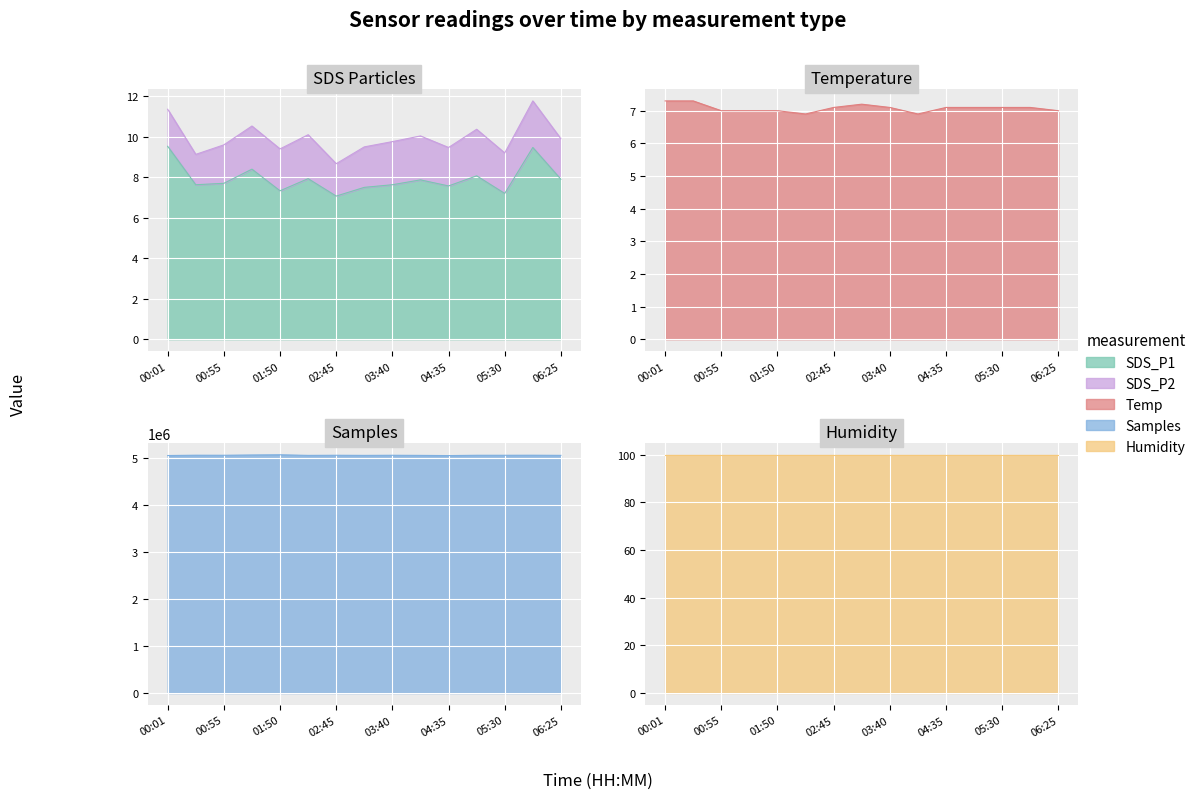

Which has a higher value, 03:40 or 01:50?

03:40